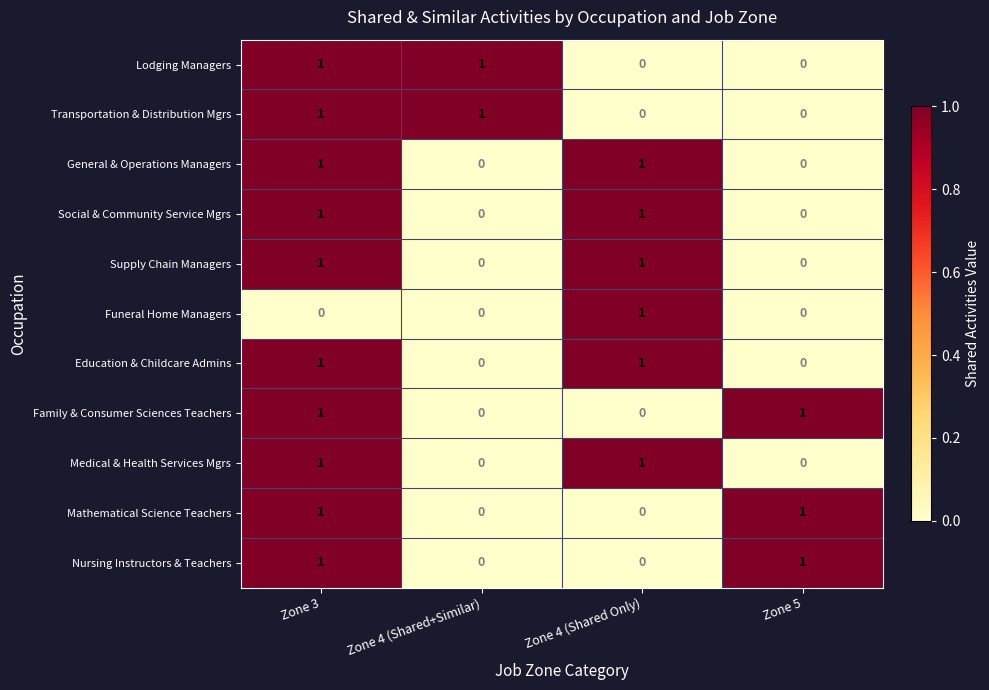

The Transportation & Distribution Mgrs series shows 1 at Zone 4 (Shared+Similar). True or false?

True